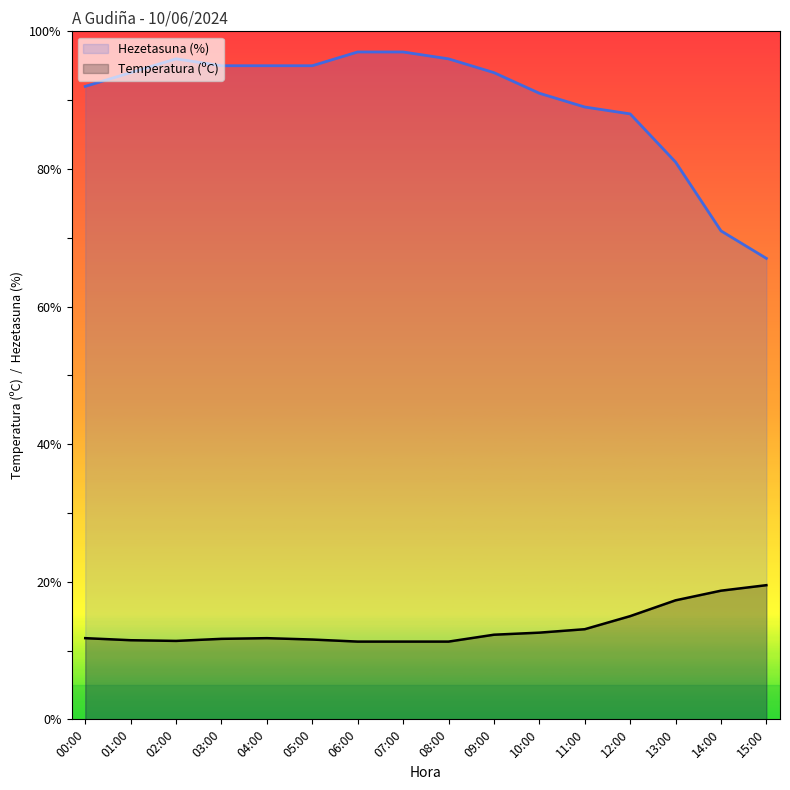

True or false: Temperatura (ºC) has a value of 15.1 at 07:00.

False